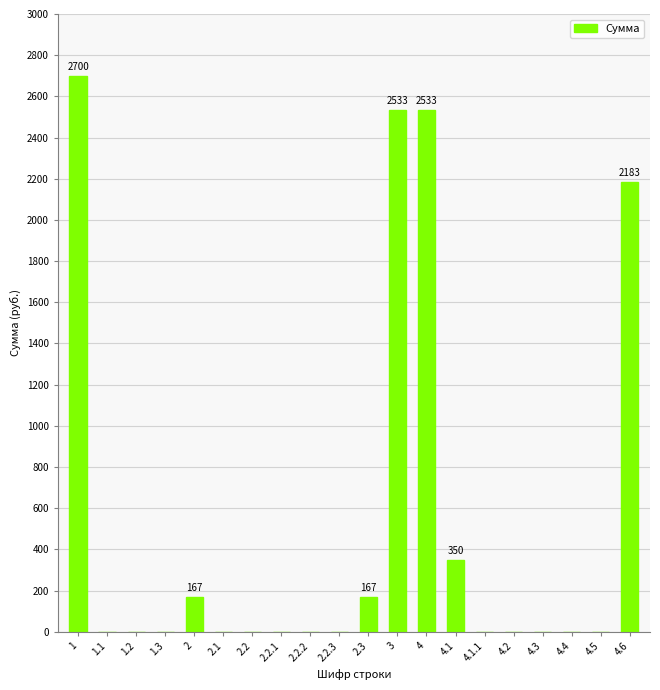

What is the change in value from 2.1 to 2.3?

+167